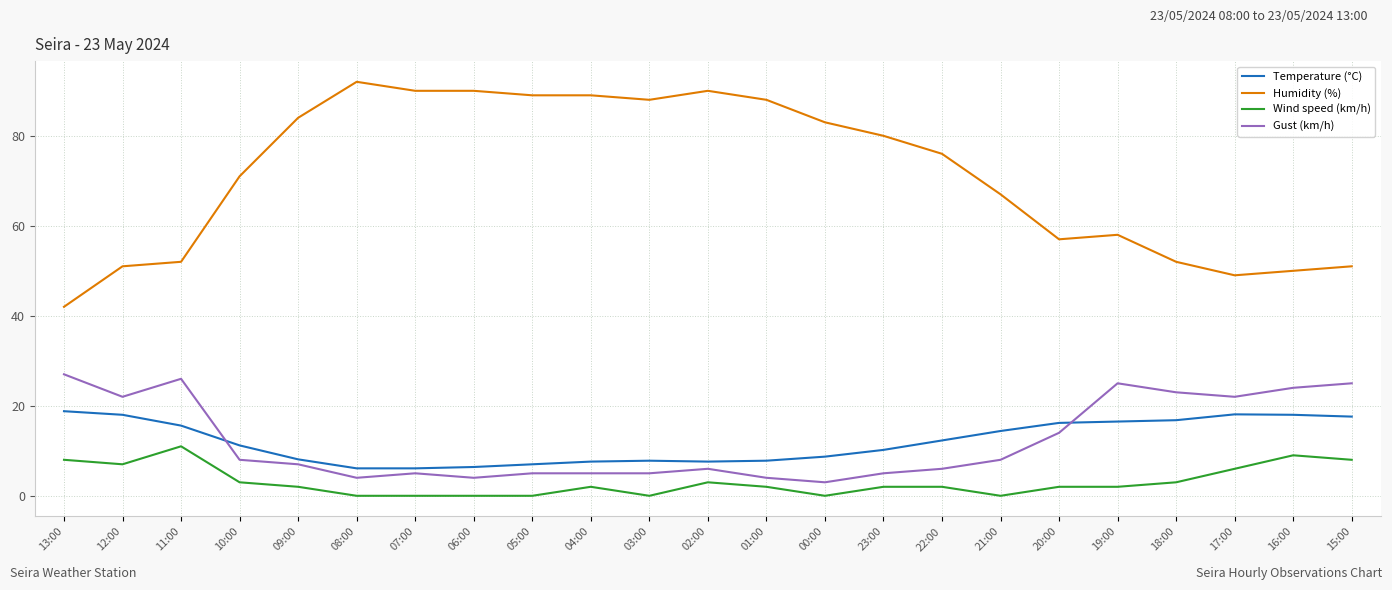

The Gust (km/h) series shows 23.0 at 18:00. True or false?

True